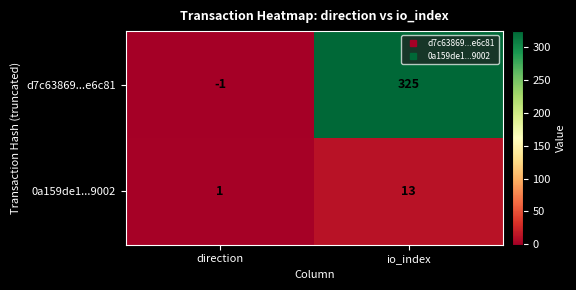

How many series are shown in this chart?

2